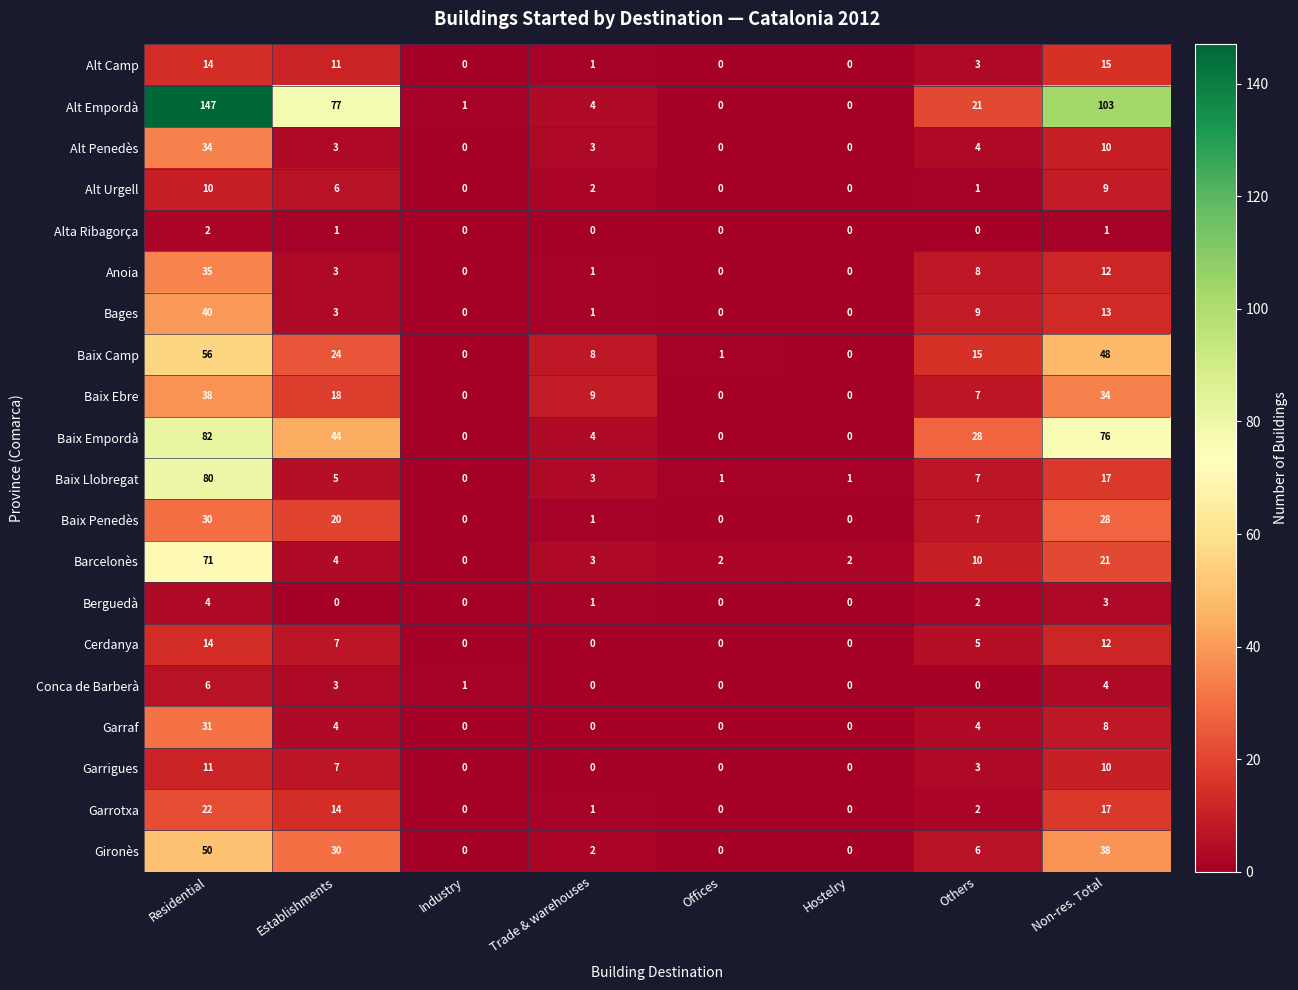

At how many categories does at least one series exceed 60?

3